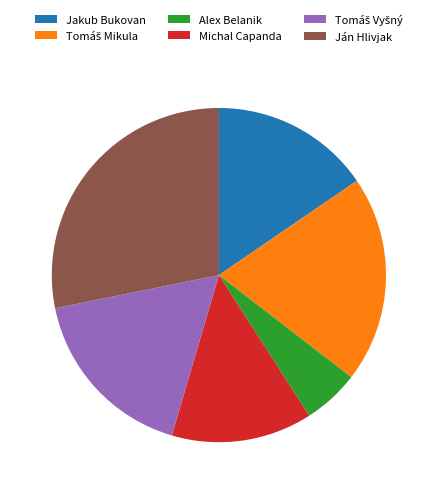

Which slice is the largest?

Ján Hlivjak